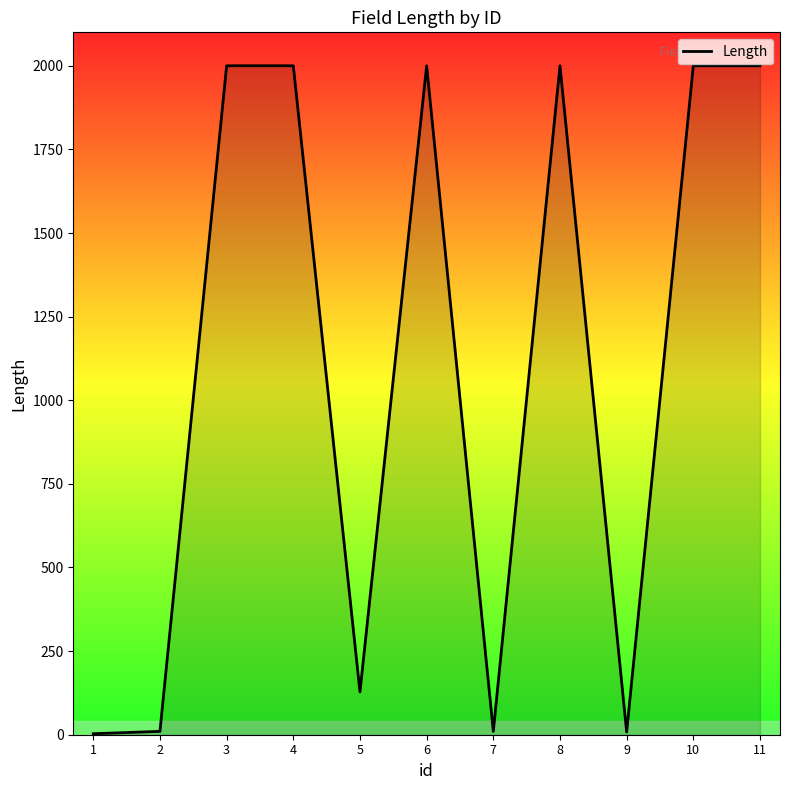

What is the difference between the maximum and minimum values?

1997